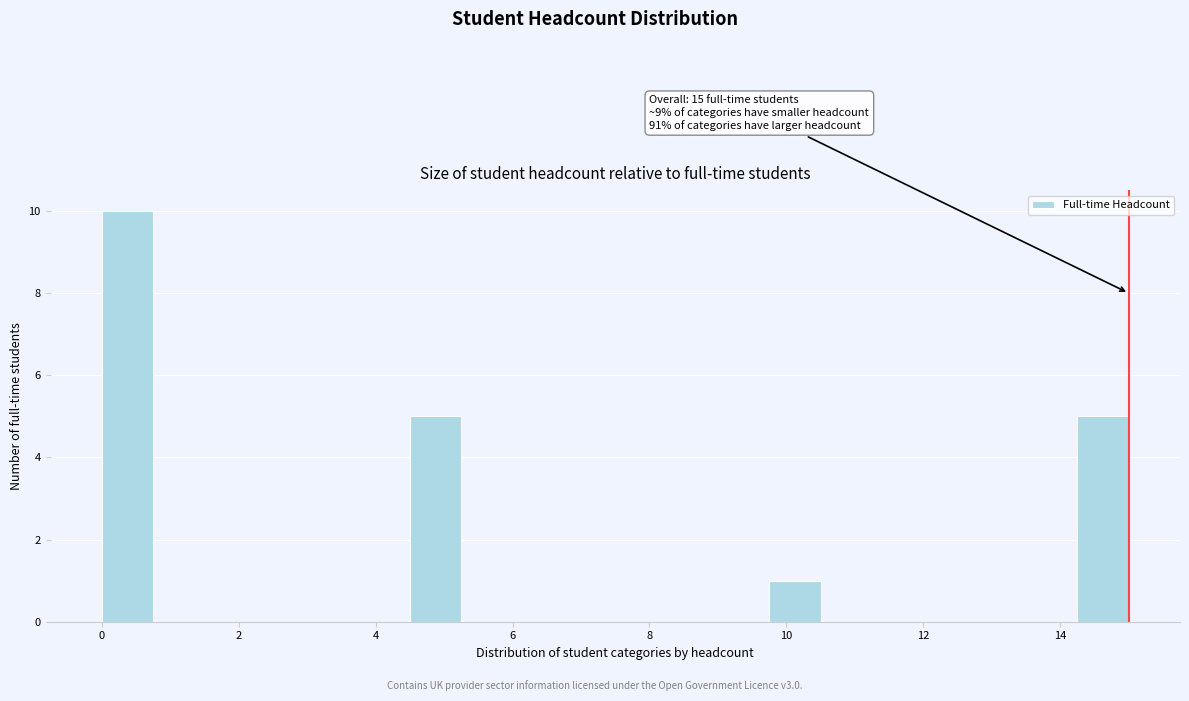

Around what value on the x-axis is the tallest bar? Give the approximate position of its centre, as read against the axis.

0.4